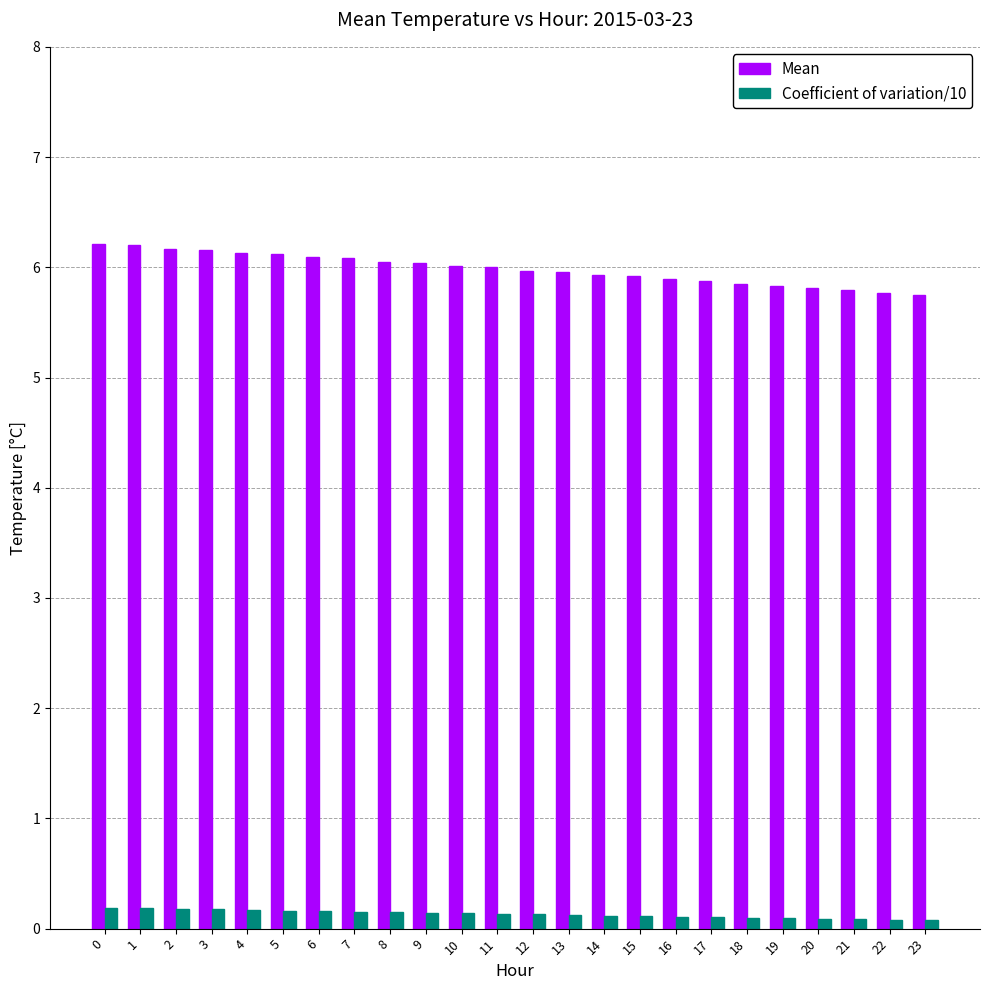

Is the value of Coefficient of variation/10 at 17 greater than the value of Mean at 21?

No